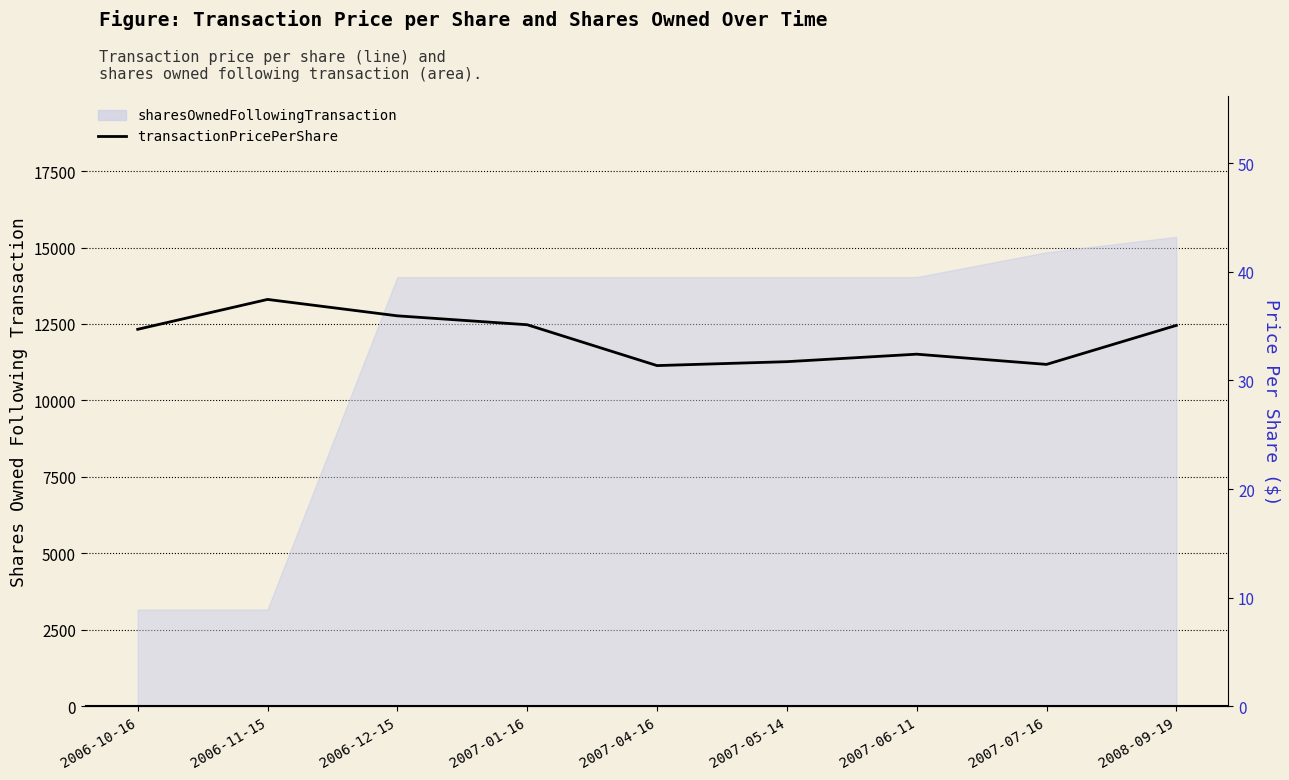

Reading right to left, extract all data points from this chart.

35.1	31.5	32.4	31.7	31.4	35.1	35.9	37.5	34.7